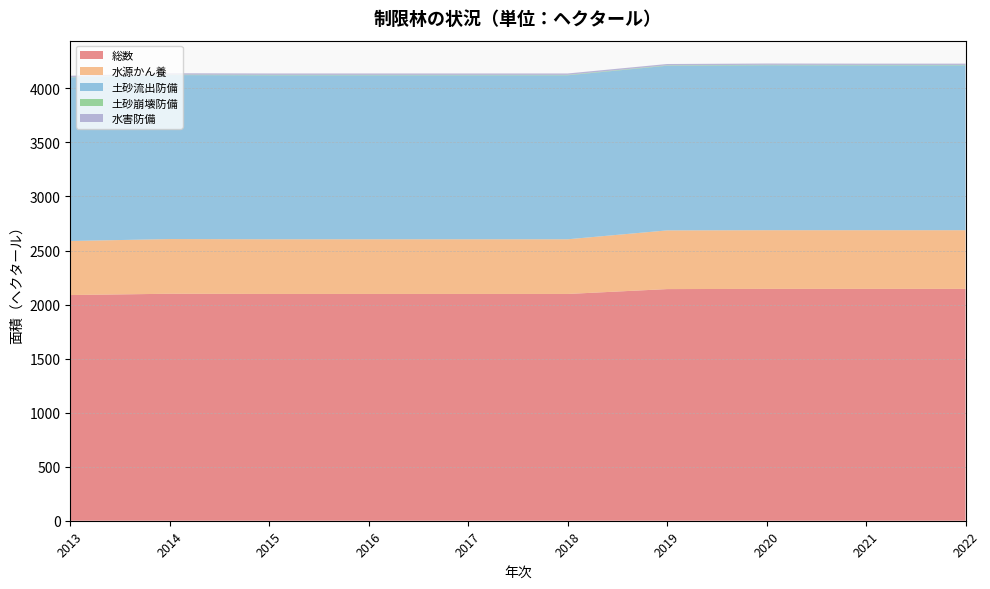

Reading left to right, extract all data points from this chart.

総数: 2088.0	2100.0	2098.0	2098.0	2098.0	2098.0	2143.1	2145.0	2145.0	2145.0
水源かん養: 500.0	506.0	506.0	506.0	506.0	506.0	543.0	543.0	543.0	543.0
土砂流出防備: 1514.0	1517.0	1517.0	1517.0	1517.0	1517.0	1523.5	1526.0	1525.0	1525.0
土砂崩壊防備: 2.0	4.0	4.0	4.0	4.0	4.0	4.0	4.0	4.0	4.0
水害防備: 13.0	13.0	13.0	13.0	13.0	13.0	12.0	12.0	12.0	12.0